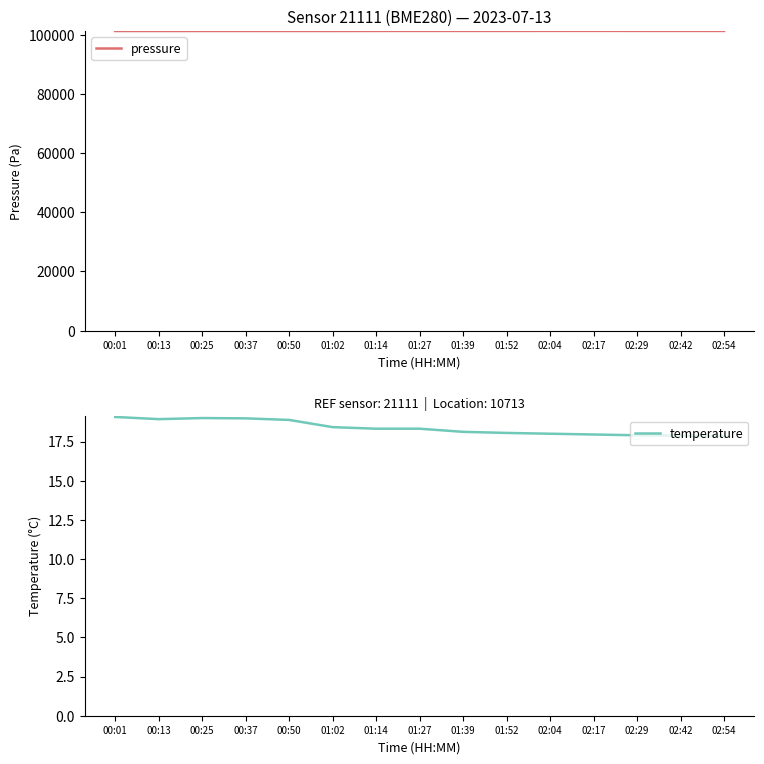

At which label does temperature first exceed 18?

00:01